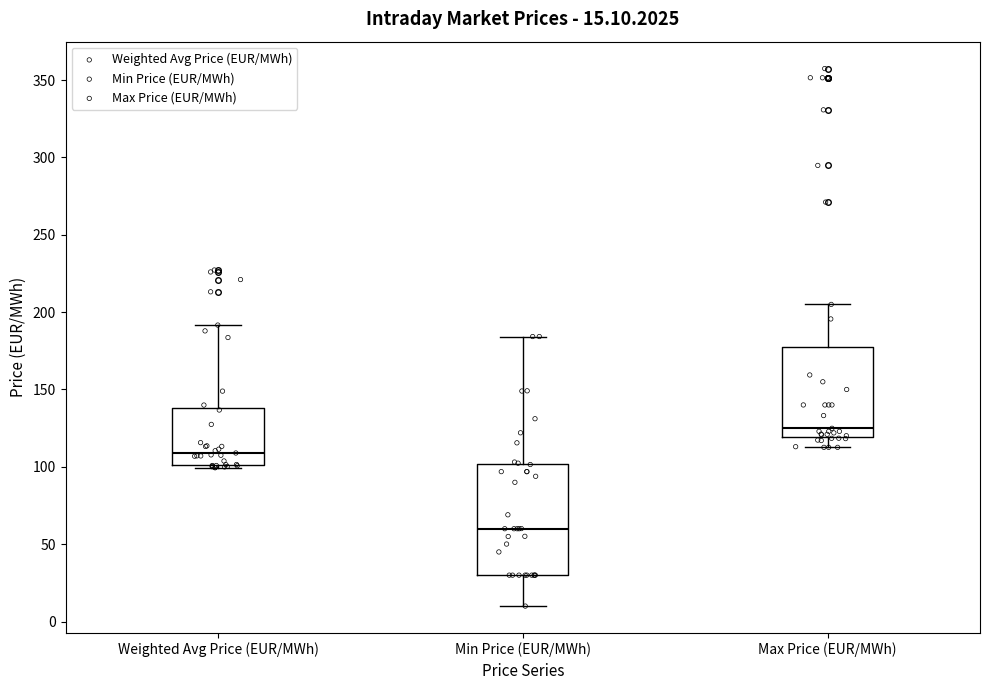

Comparing the boxes themselves (not the whiskers), which one is the tallest?

Min Price (EUR/MWh)